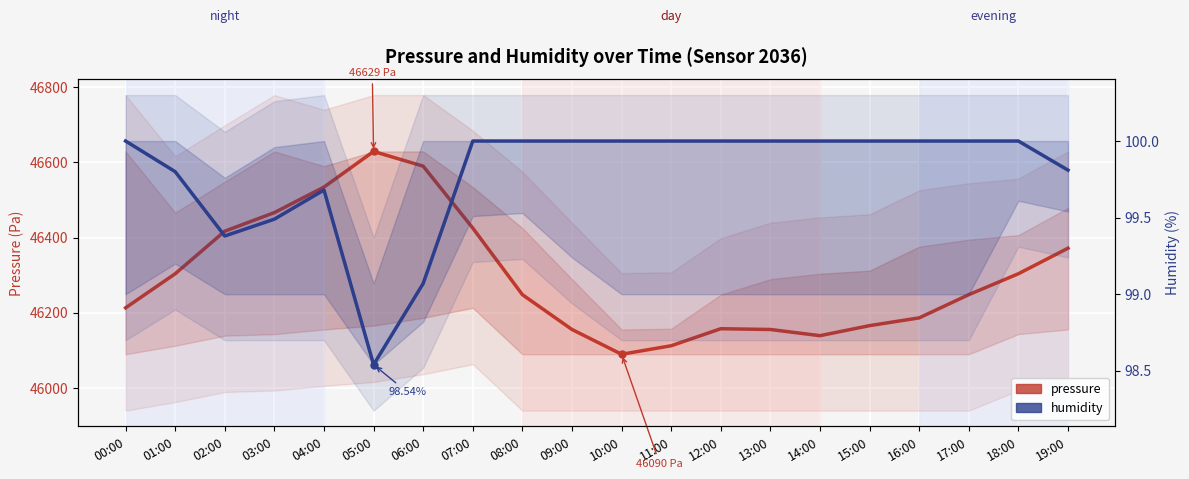

How many lines are shown in the chart?

2